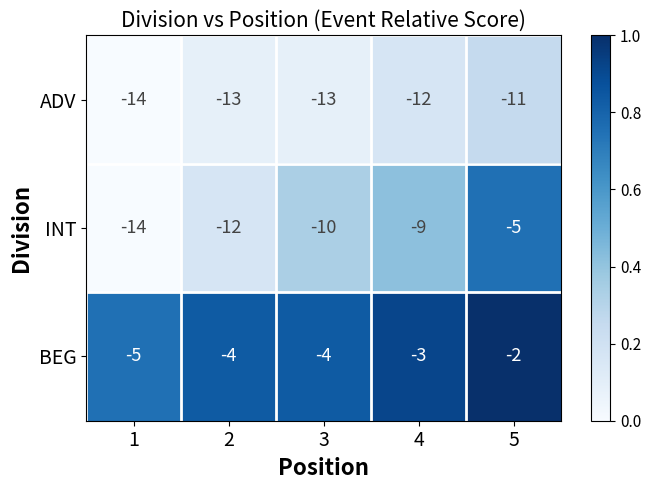

Reading left to right, extract all data points from this chart.

ADV: 1=-14	2=-13	3=-13	4=-12	5=-11
INT: 1=-14	2=-12	3=-10	4=-9	5=-5
BEG: 1=-5	2=-4	3=-4	4=-3	5=-2